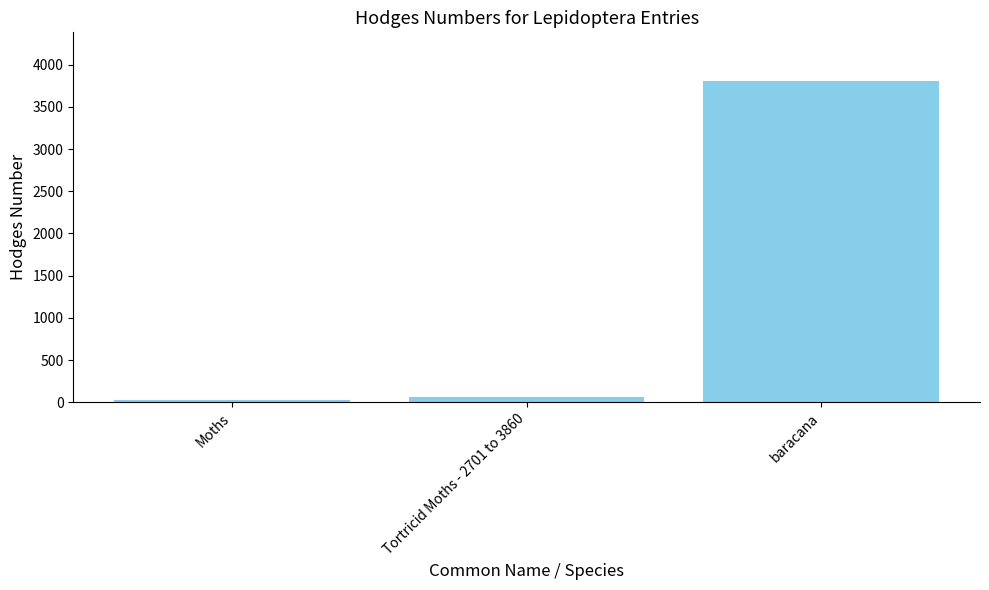

The value at baracana is 3812.0. True or false?

True